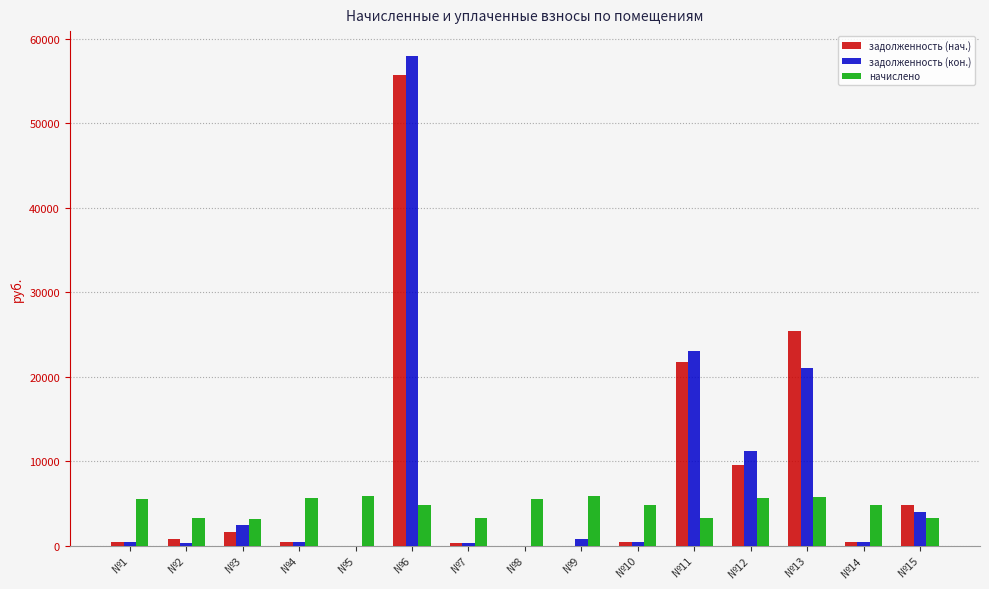

What is the highest value of the начислено series?

5828.8